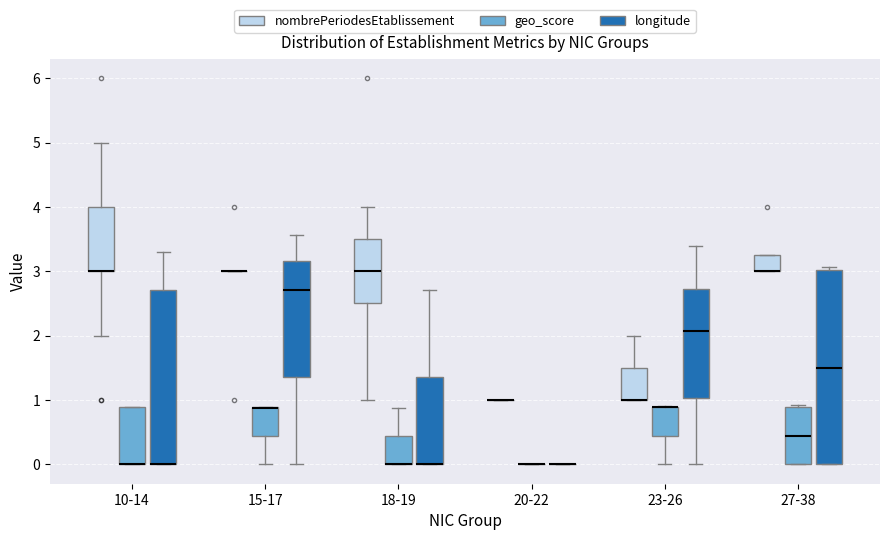

Reading left to right, read every box against the y-axis: the position of its median line, the range the box covers, and the ends of its whiskers. The values are not printed on the chart, so give them approximately, as read against the axis.

10-14 (nombrePeriodesEtablissement): median 3.0 (drawn on the box's lower edge), box 3.0 to 4.0, whiskers 2.0 to 5.0
10-14 (geo_score): median 0.0 (drawn on the box's lower edge), box 0.0 to 0.9, whiskers 0.0 to 0.9
10-14 (longitude): median 0.0 (drawn on the box's lower edge), box 0.0 to 2.7, whiskers 0.0 to 3.3
15-17 (nombrePeriodesEtablissement): box collapsed to a line at 3.0, whiskers 3.0 to 3.0
15-17 (geo_score): median 0.9 (drawn on the box's upper edge), box 0.4 to 0.9, whiskers 0.0 to 0.9
15-17 (longitude): median 2.7, box 1.4 to 3.2, whiskers 0.0 to 3.6
18-19 (nombrePeriodesEtablissement): median 3.0, box 2.5 to 3.5, whiskers 1.0 to 4.0
18-19 (geo_score): median 0.0 (drawn on the box's lower edge), box 0.0 to 0.4, whiskers 0.0 to 0.9
18-19 (longitude): median 0.0 (drawn on the box's lower edge), box 0.0 to 1.4, whiskers 0.0 to 2.7
20-22 (nombrePeriodesEtablissement): box collapsed to a line at 1.0, whiskers 1.0 to 1.0
20-22 (geo_score): box collapsed to a line at 0.0, whiskers 0.0 to 0.0
20-22 (longitude): box collapsed to a line at 0.0, whiskers 0.0 to 0.0
23-26 (nombrePeriodesEtablissement): median 1.0 (drawn on the box's lower edge), box 1.0 to 1.5, whiskers 1.0 to 2.0
23-26 (geo_score): median 0.9 (drawn on the box's upper edge), box 0.4 to 0.9, whiskers 0.0 to 0.9
23-26 (longitude): median 2.1, box 1.0 to 2.7, whiskers 0.0 to 3.4
27-38 (nombrePeriodesEtablissement): median 3.0 (drawn on the box's lower edge), box 3.0 to 3.3, whiskers 3.0 to 3.3
27-38 (geo_score): median 0.4, box 0.0 to 0.9, whiskers 0.0 to 0.9
27-38 (longitude): median 1.5, box 0.0 to 3.0, whiskers 0.0 to 3.1